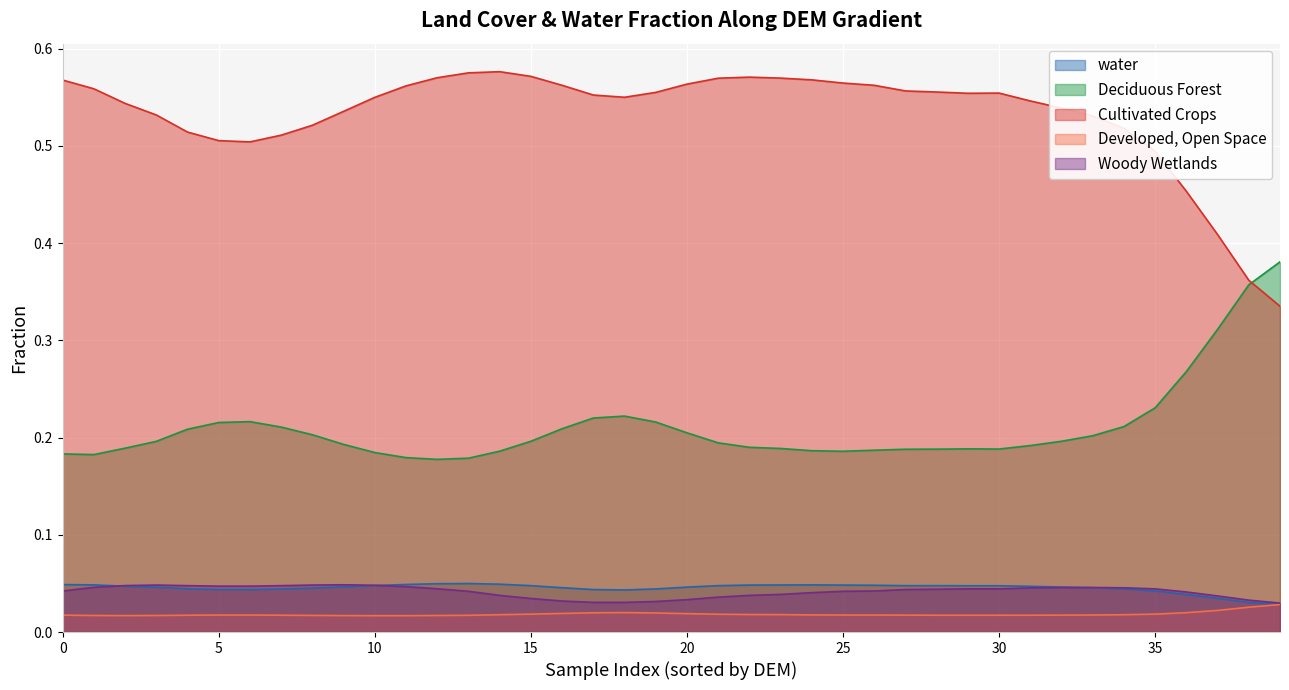

Rank the series by their maximum value, from lowest to highest.

Developed, Open Space, Woody Wetlands, water, Deciduous Forest, Cultivated Crops